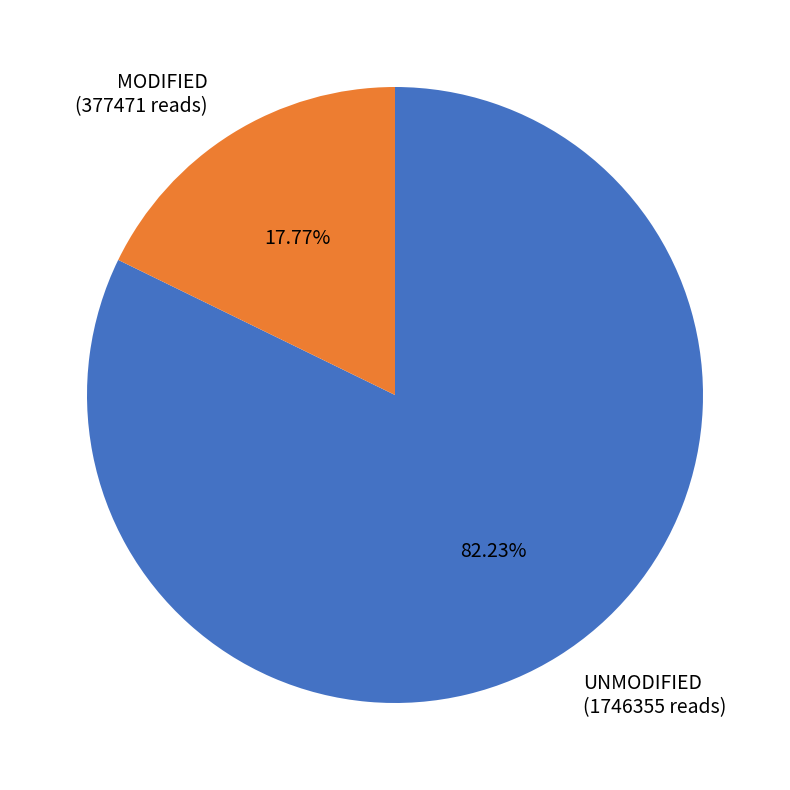

Does any single category account for the majority?

Yes